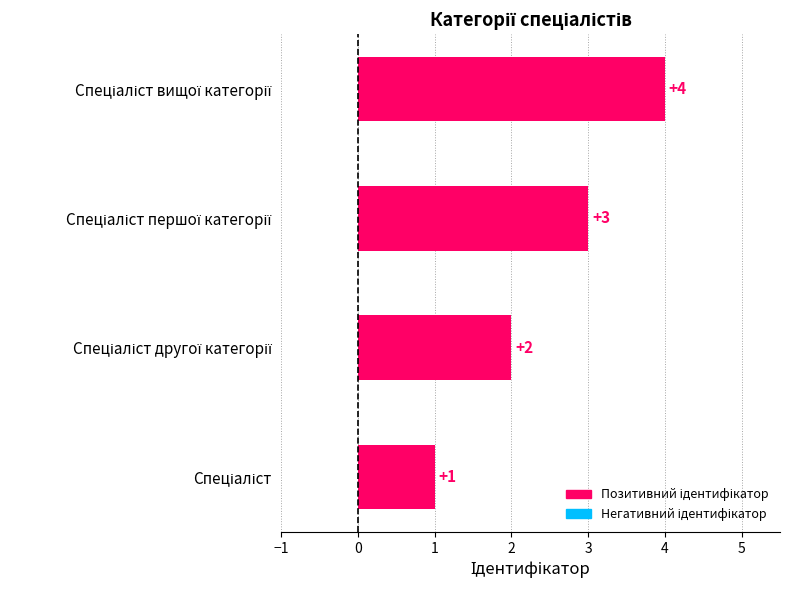

What is the difference between the maximum and minimum values?

3